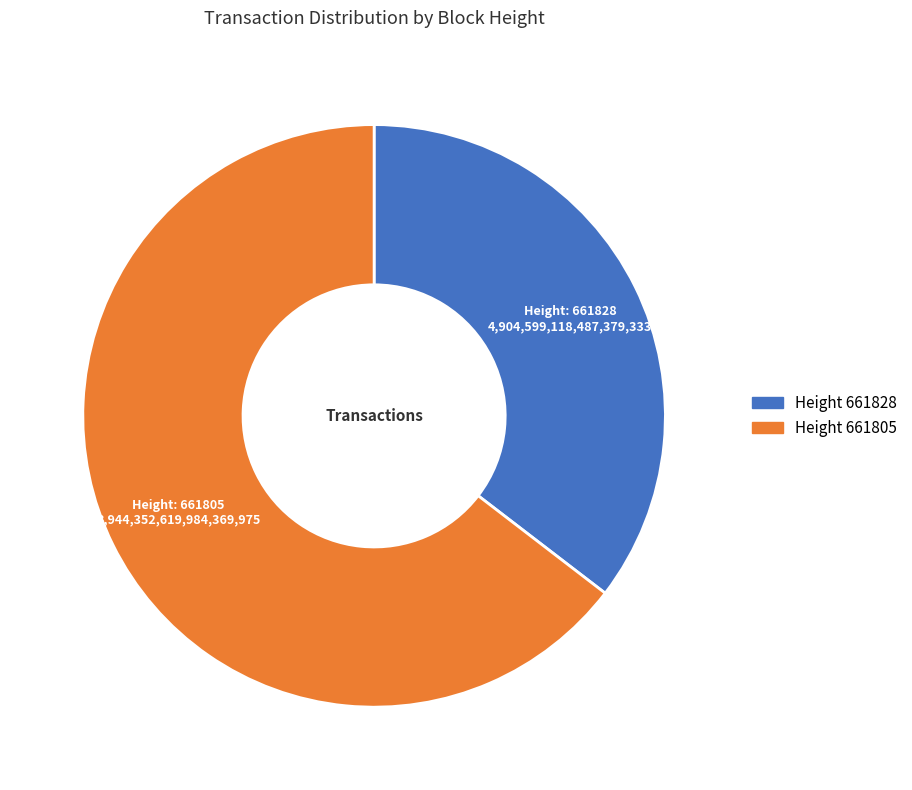

Does any single category account for the majority?

Yes